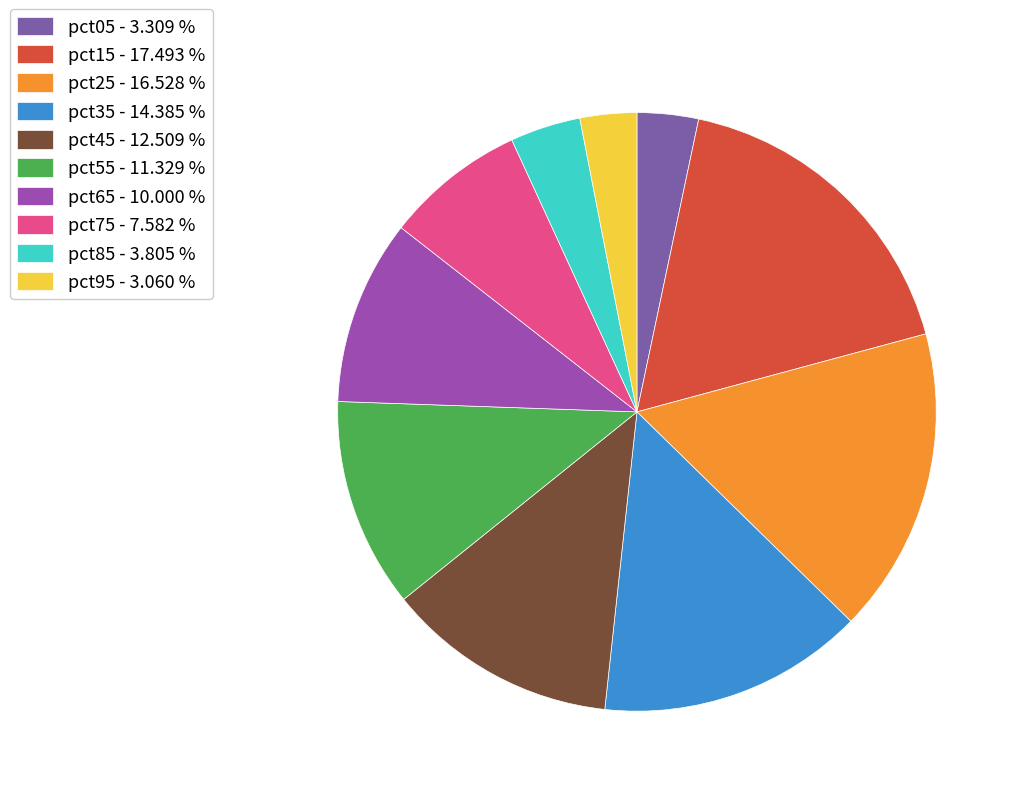

Is it true that pct65 is 2% of the pie?

False